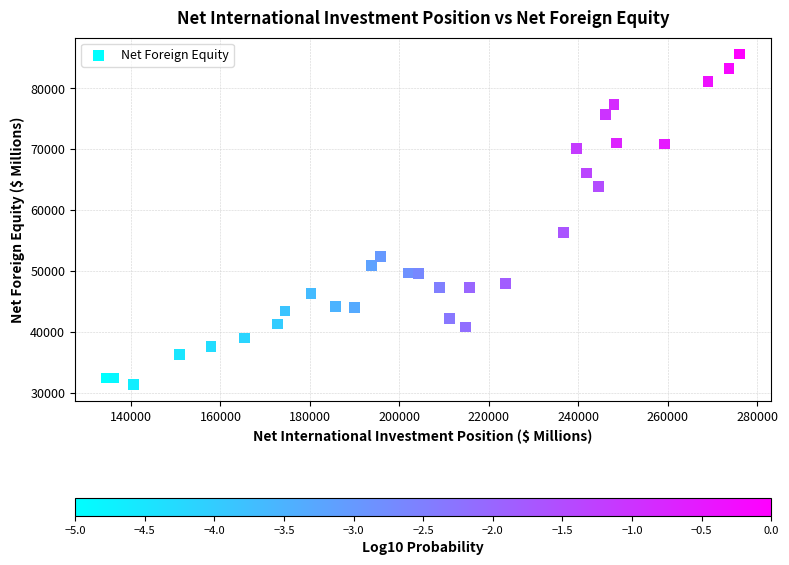

What is the range of X values (max minus min)?

141506